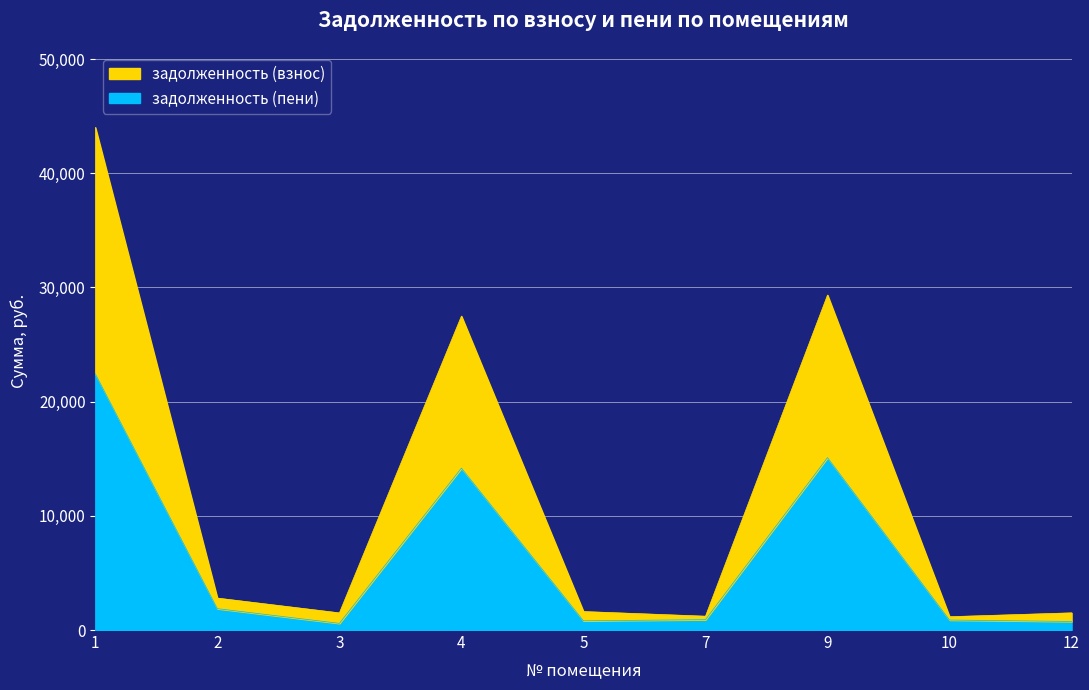

At which label is задолженность (пени) closest to 11509?

4